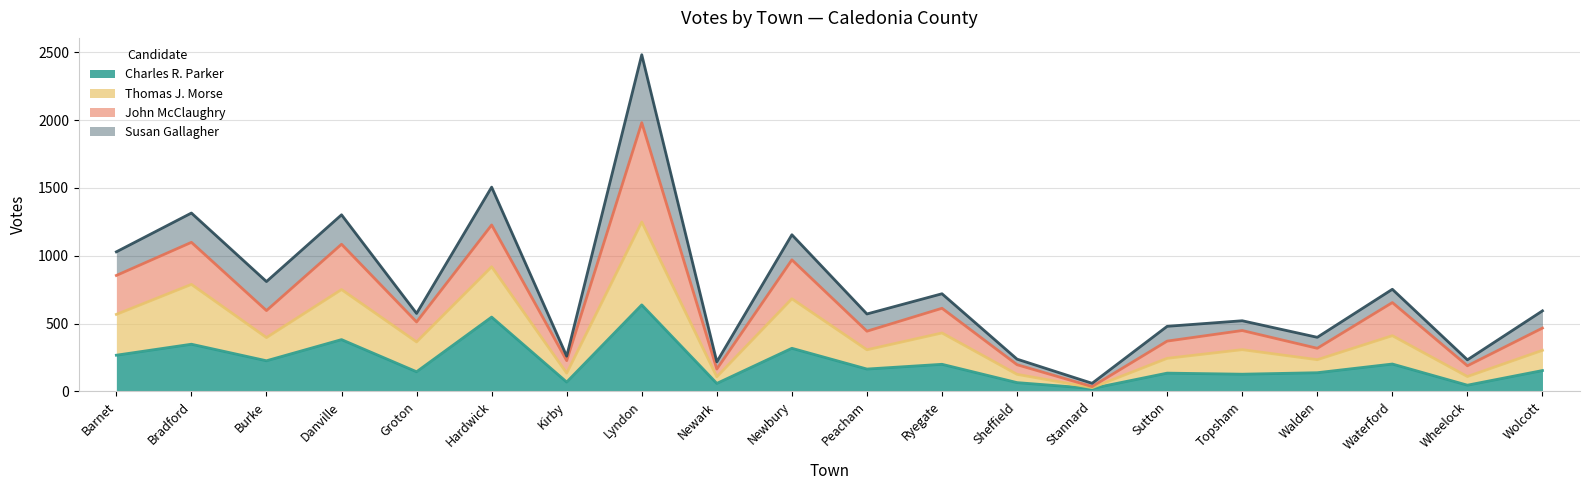

What are all the series names shown in the legend?

Charles R. Parker, Thomas J. Morse, John McClaughry, Susan Gallagher